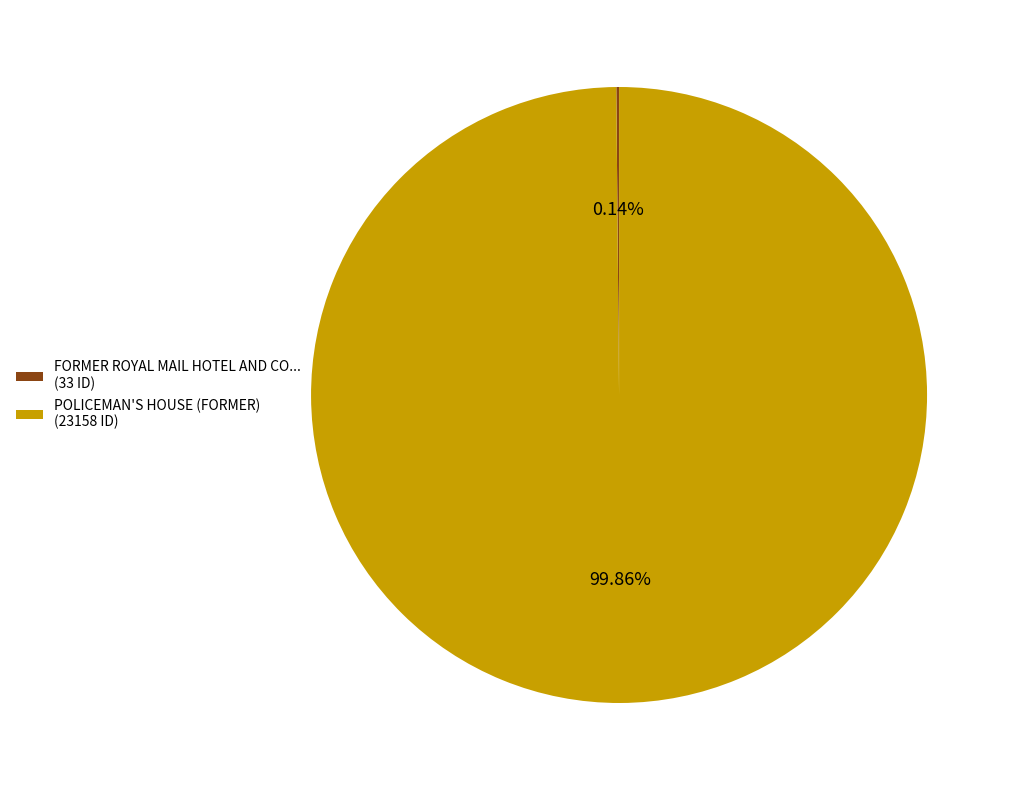

Is there any slice that represents more than half of the pie?

Yes